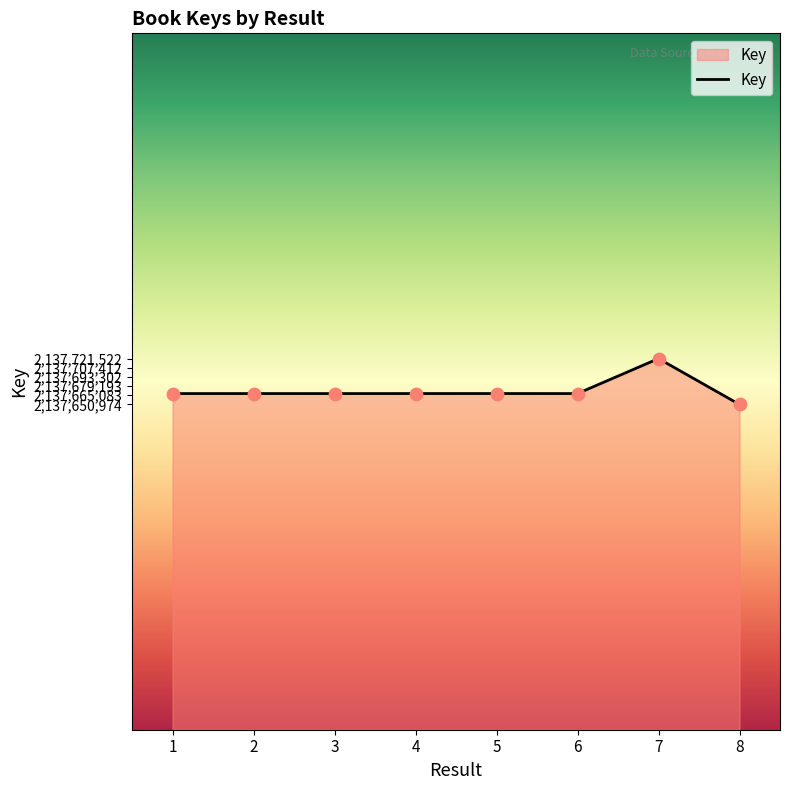

What is the ratio of the value at 3 to the value at 6?

1.0